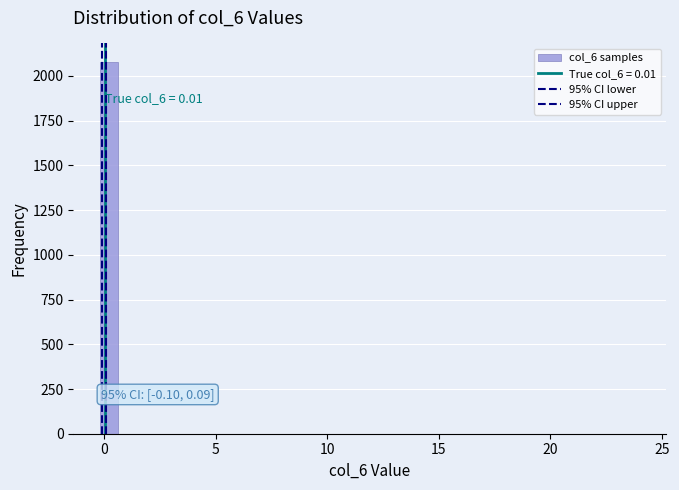

Read against the x-axis, roughly where is the centre of the tallest bar?

0.0